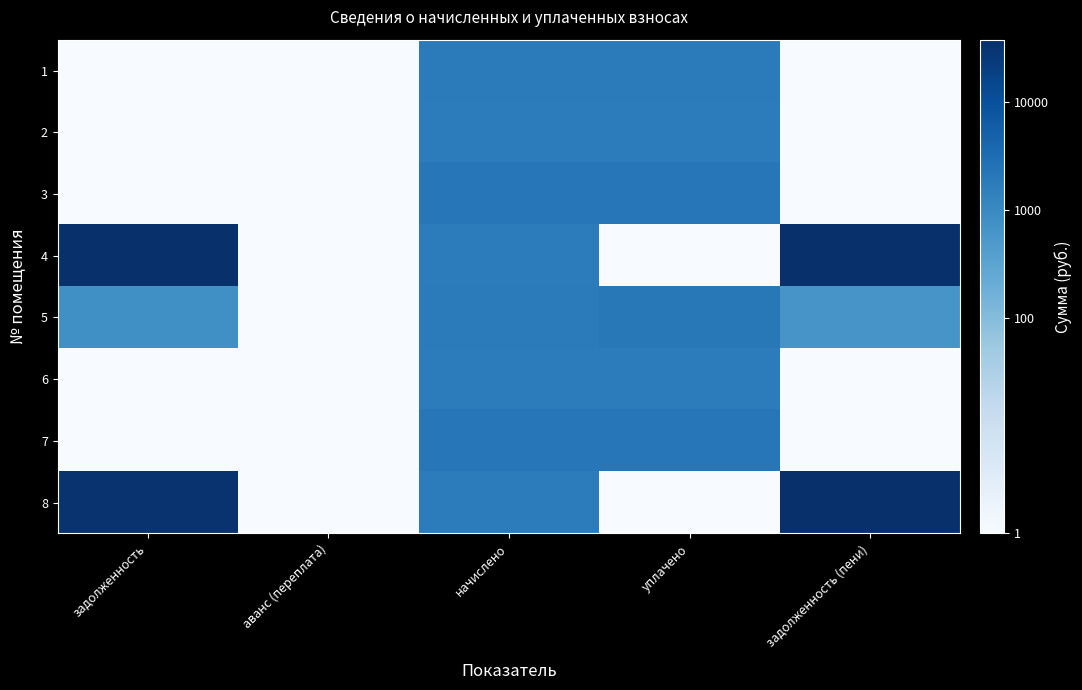

Which label corresponds to the largest value in the chart?

задолженность (пени)